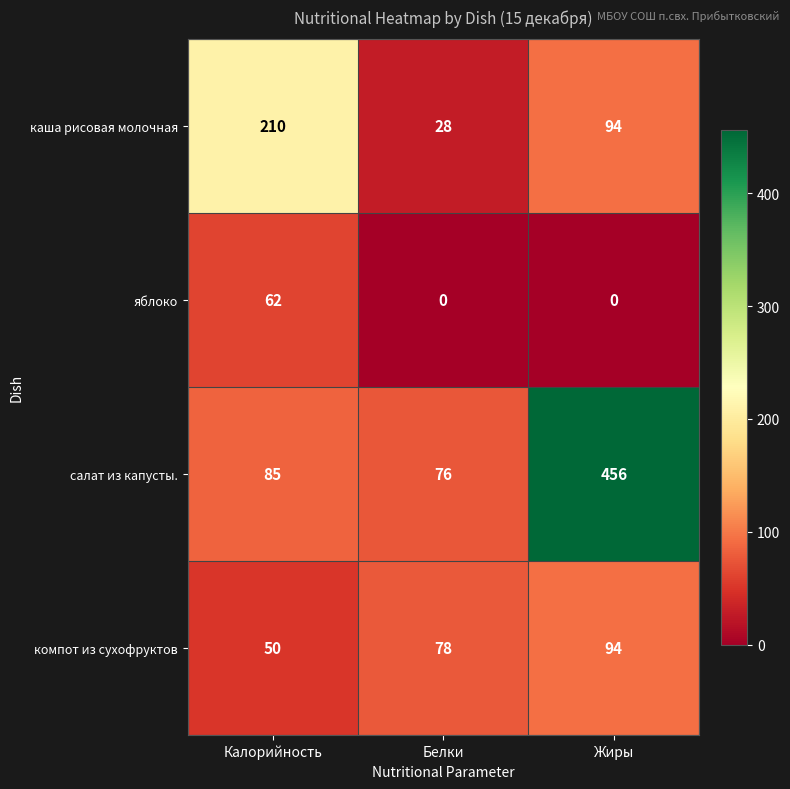

Which series has the largest total across all categories?

салат из капусты.